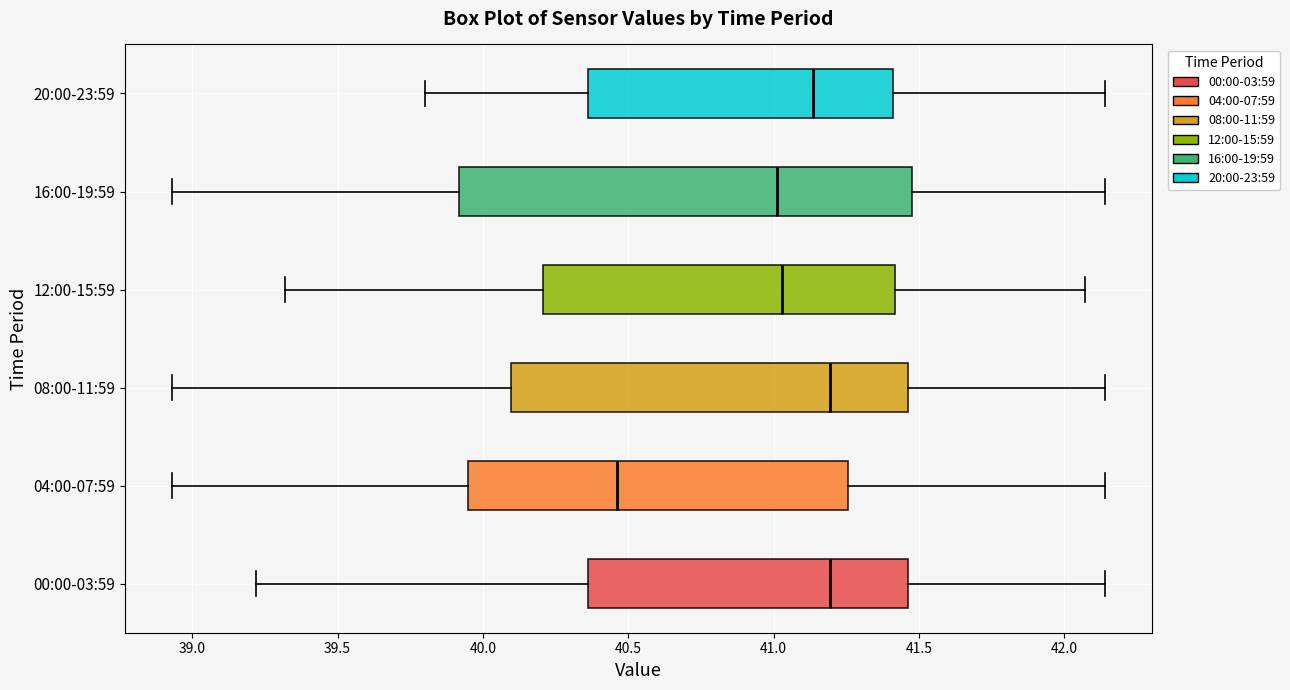

Reading bottom to top, transcribe this box plot: for each box, give where its median line is, the range the box spans, and where its two whiskers end, as read against the x-axis. The values are not printed on the chart, so give them approximately, as read against the axis.

00:00-03:59: median 41.20, box 40.35 to 41.45, whiskers 39.20 to 42.15
04:00-07:59: median 40.45, box 39.95 to 41.25, whiskers 38.95 to 42.15
08:00-11:59: median 41.20, box 40.10 to 41.45, whiskers 38.95 to 42.15
12:00-15:59: median 41.05, box 40.20 to 41.40, whiskers 39.30 to 42.05
16:00-19:59: median 41.00, box 39.90 to 41.50, whiskers 38.95 to 42.15
20:00-23:59: median 41.15, box 40.35 to 41.40, whiskers 39.80 to 42.15